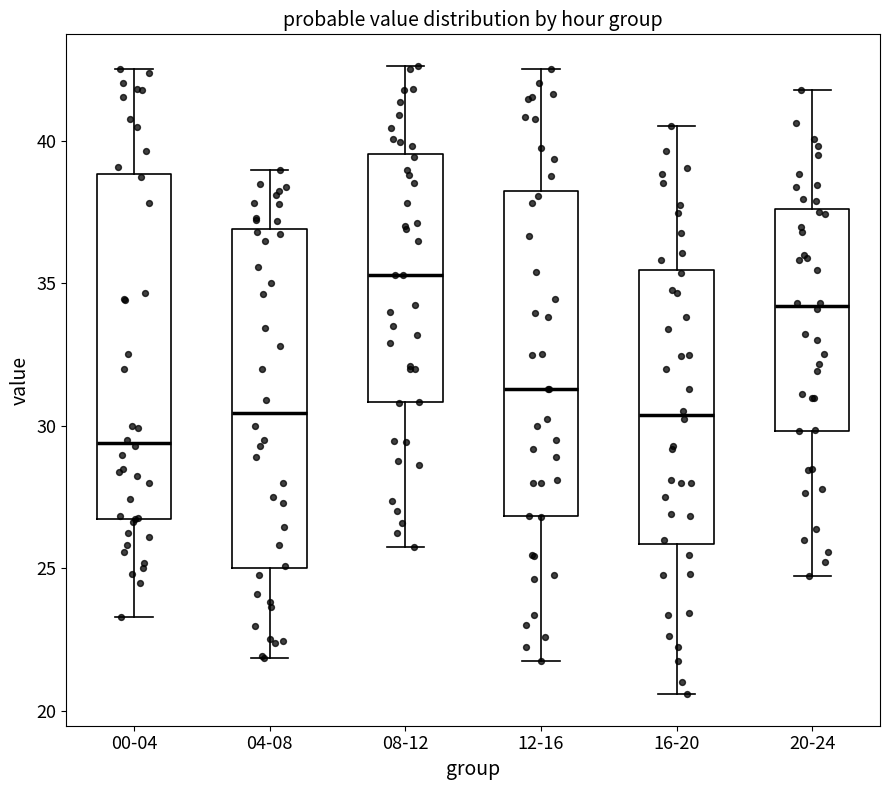

Where does the median line of the box for 16-20 sit on the y-axis? The values are not printed on the chart, so give them approximately, as read against the axis.

30.5